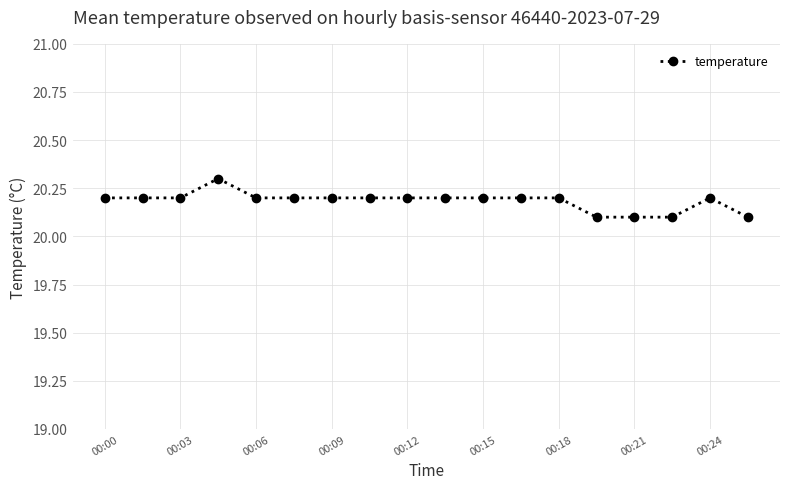

Count the values in the range 20 to 21.

18